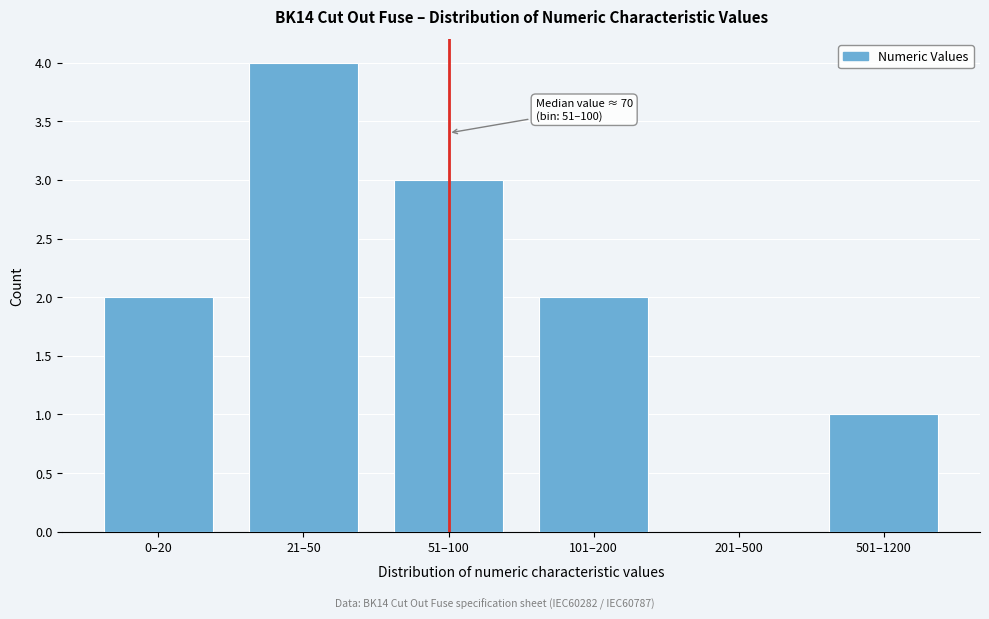

Reading left to right, list all the values displayed in this chart.

0–20=2	21–50=4	51–100=3	101–200=2	201–500=0	501–1200=1